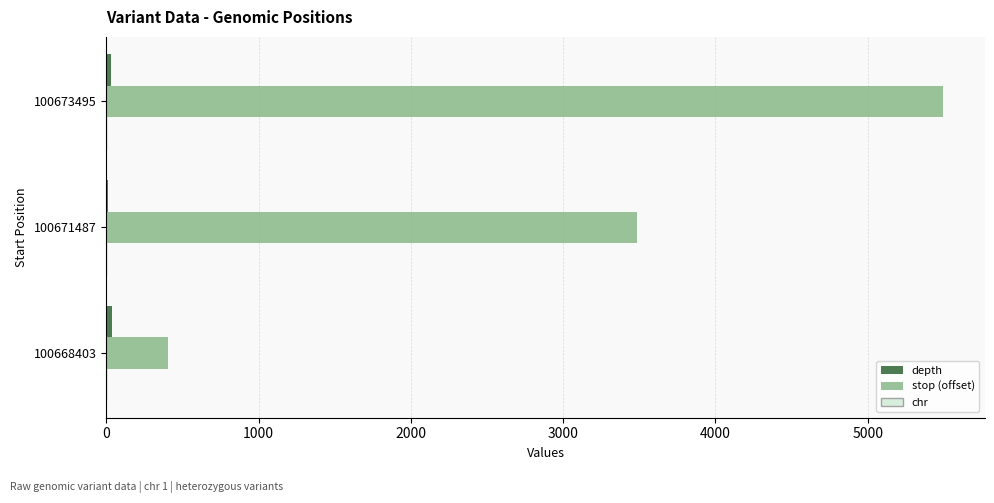

Is it true that stop (offset) equals 1959 at 100673495?

False